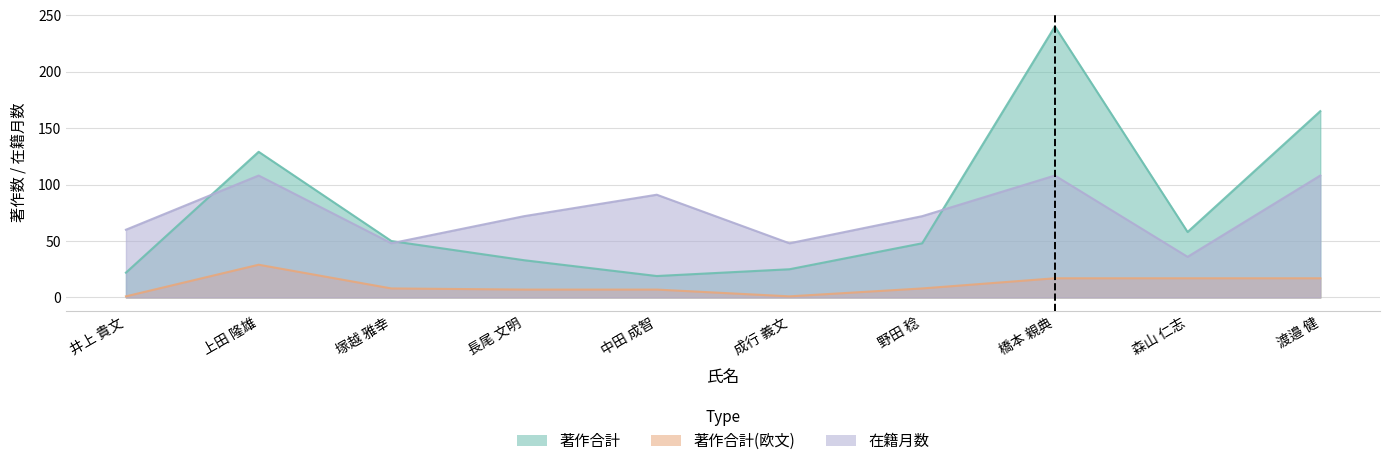

How many interior local peaks does the 著作合計(欧文) series have?

1